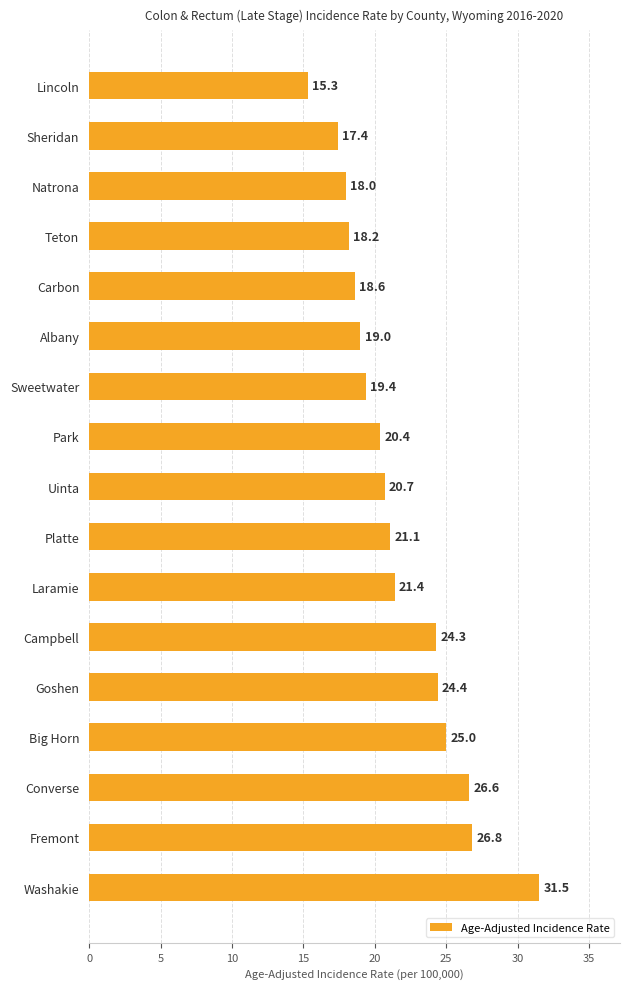

True or false: the data shows 20.4 at Park.

True